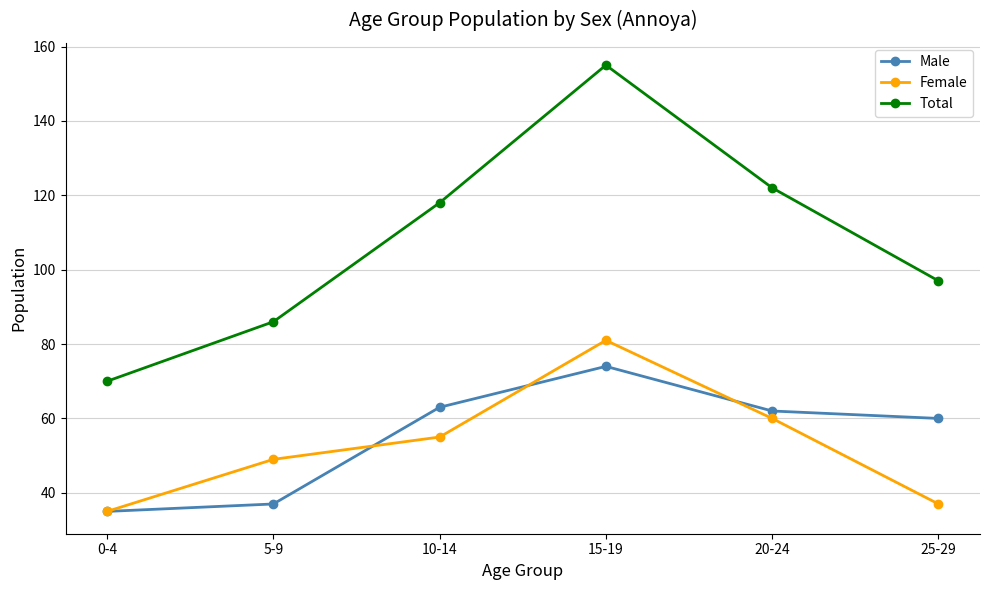

True or false: Total and Male intersect in this chart.

False